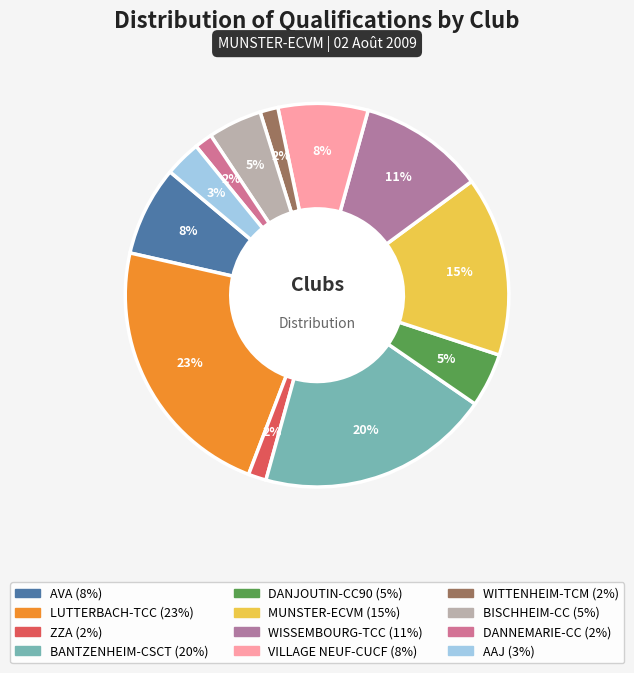

To the nearest percent, what percentage of the pie is DANJOUTIN-CC90?

5%